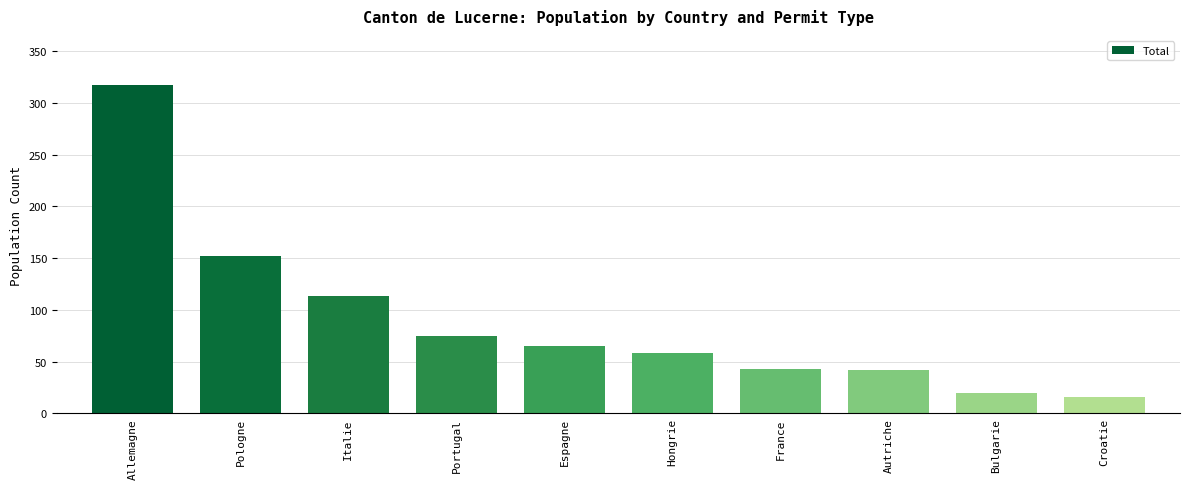

Count the number of data series in this chart.

1